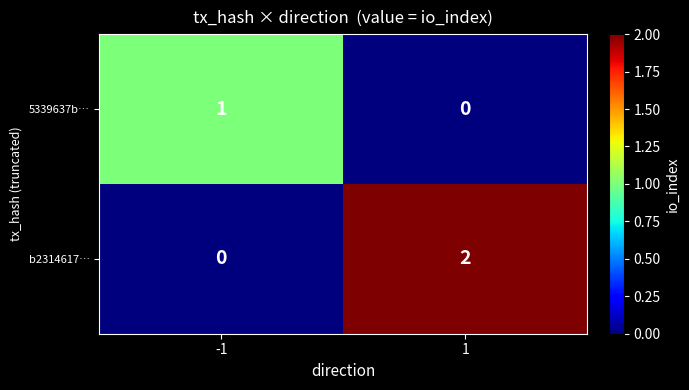

True or false: b2314617… has a value of 3 at 1.

False